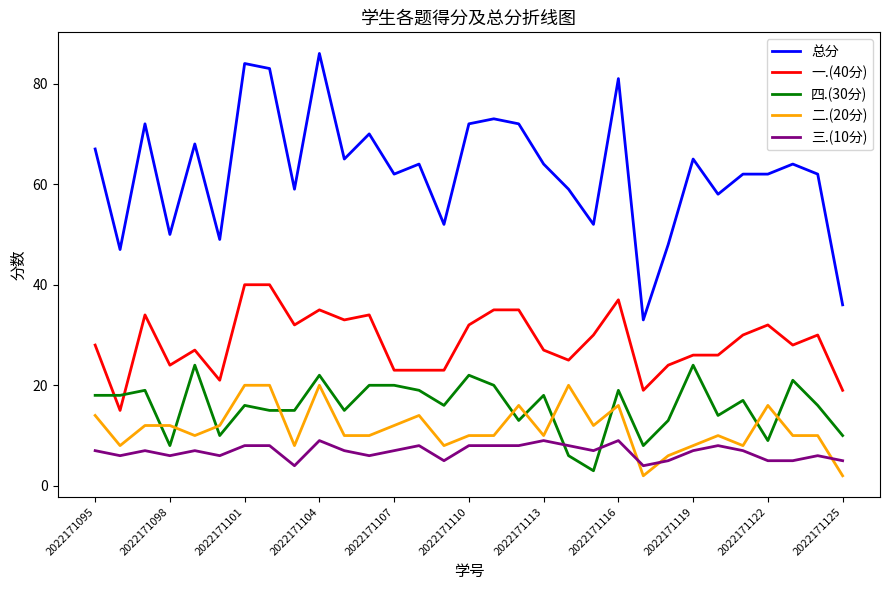

Rank the series by their maximum value, from lowest to highest.

三.(10分), 二.(20分), 四.(30分), 一.(40分), 总分